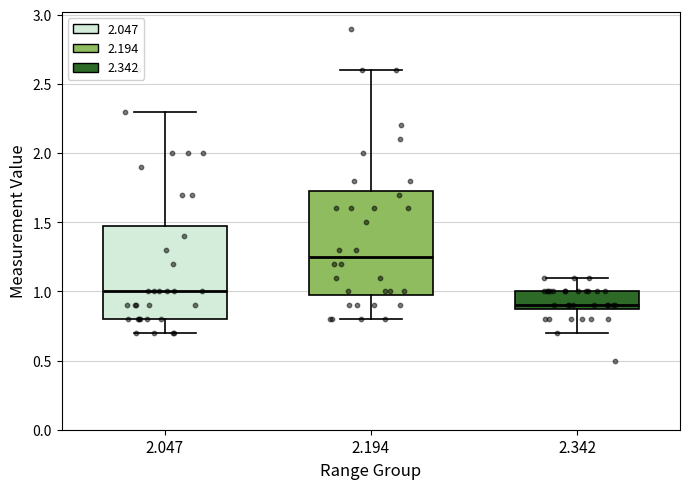

Reading left to right, read every box against the y-axis: the position of its median line, the range the box covers, and the ends of its whiskers. The values are not printed on the chart, so give them approximately, as read against the axis.

2.047: median 1.00, box 0.80 to 1.50, whiskers 0.70 to 2.30
2.194: median 1.25, box 1.00 to 1.75, whiskers 0.80 to 2.60
2.342: median 0.90 (just above the box's lower edge), box 0.90 to 1.00, whiskers 0.70 to 1.10